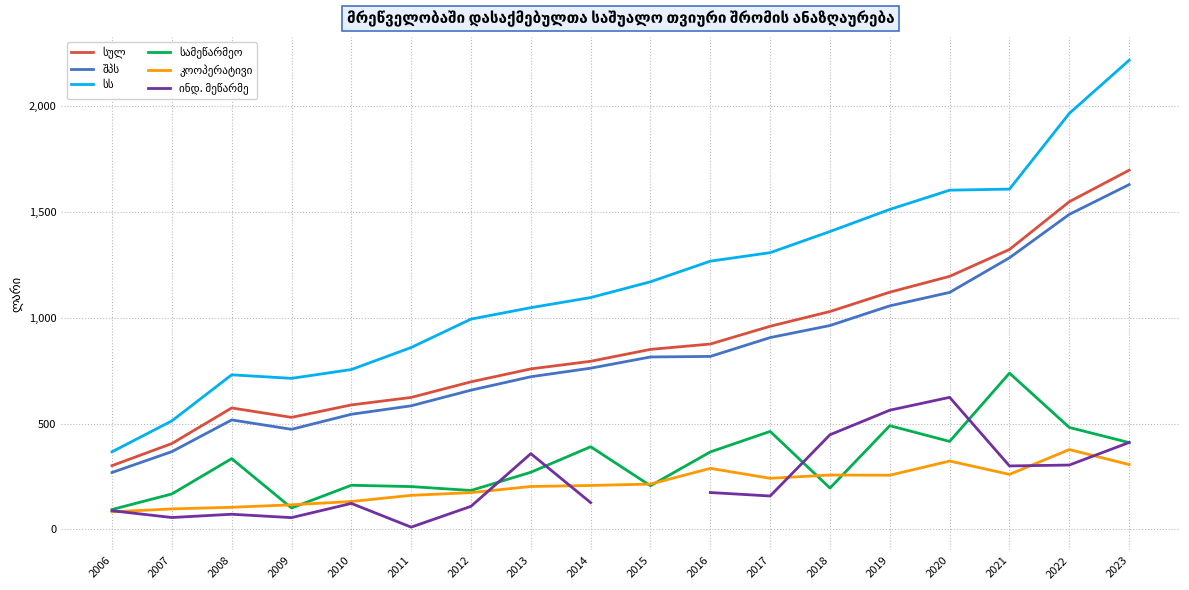

What are all the series names shown in the legend?

სულ, შპს, სს, სამეწარმეო, კოოპერატივი, ინდ. მეწარმე